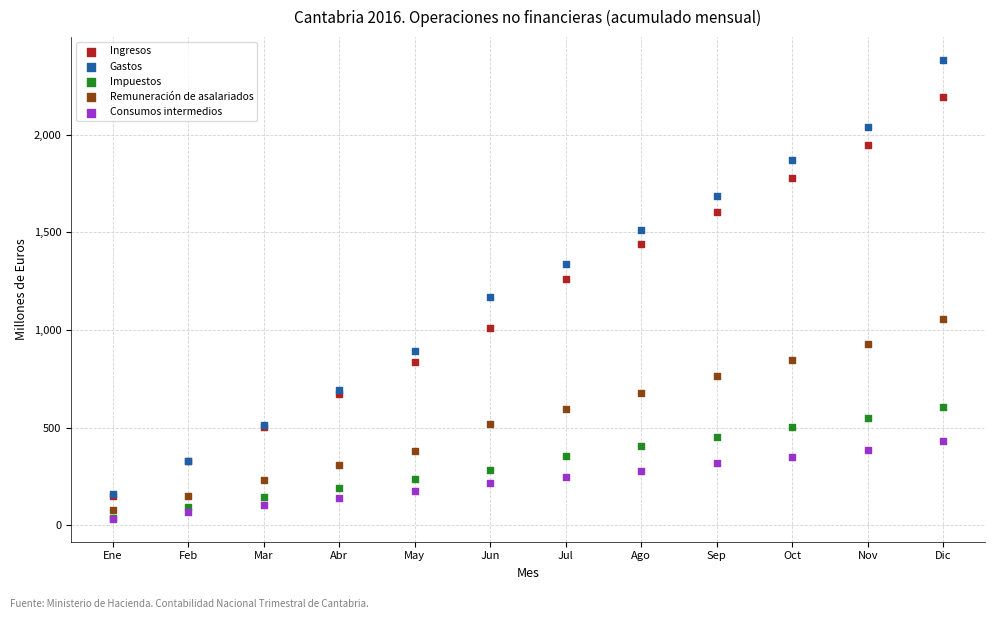

Which series has the widest spread of Y values?

Gastos